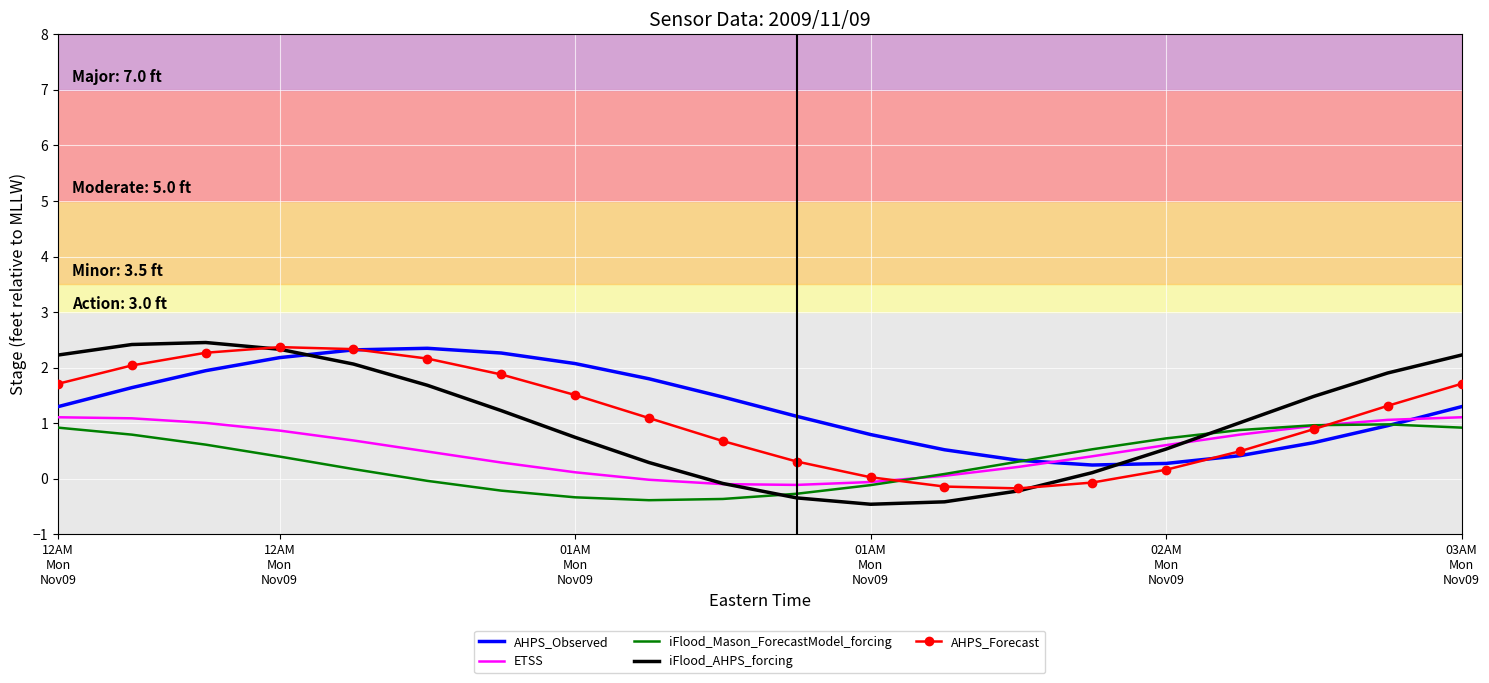

Which series has the widest spread of values?

iFlood_AHPS_forcing